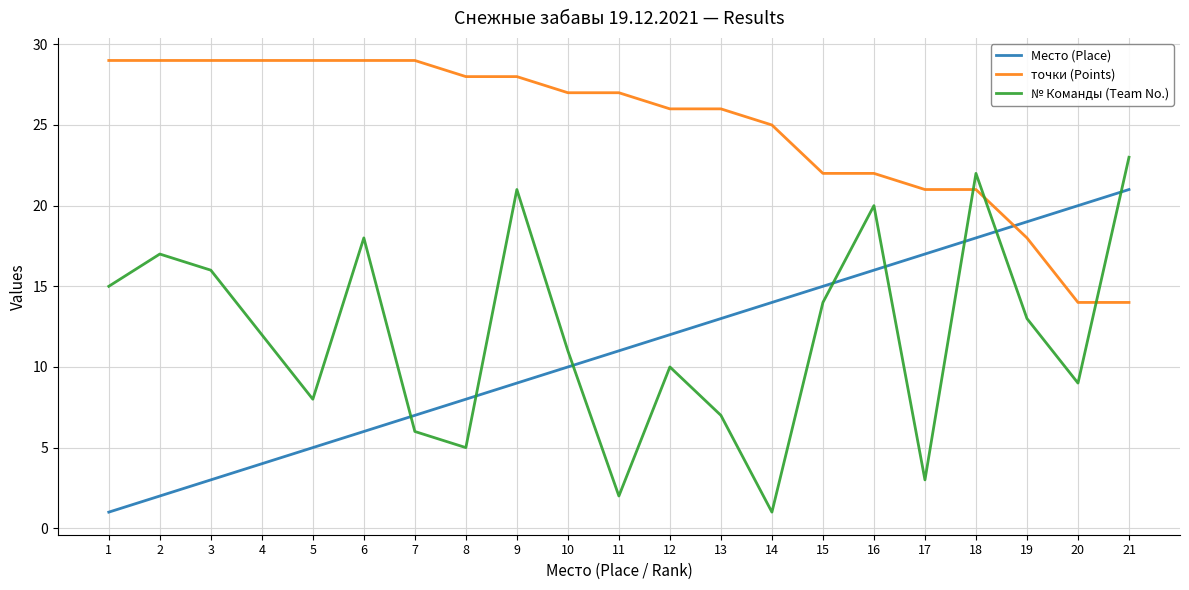

What is the highest value of the точки (Points) series?

29